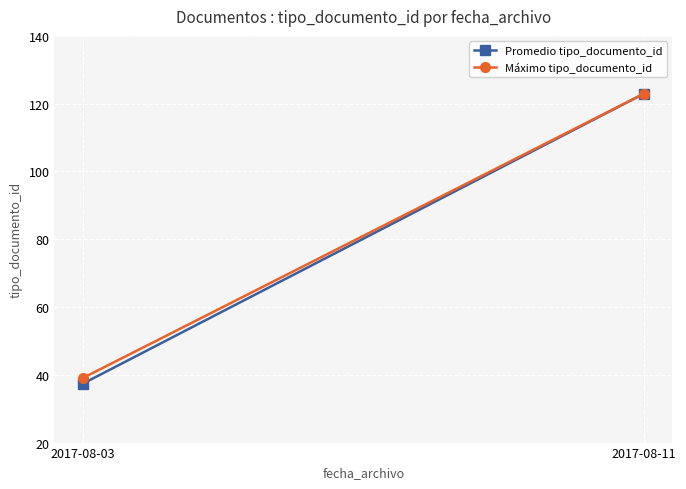

Where is Máximo tipo_documento_id nearest to the value 81?

2017-08-03